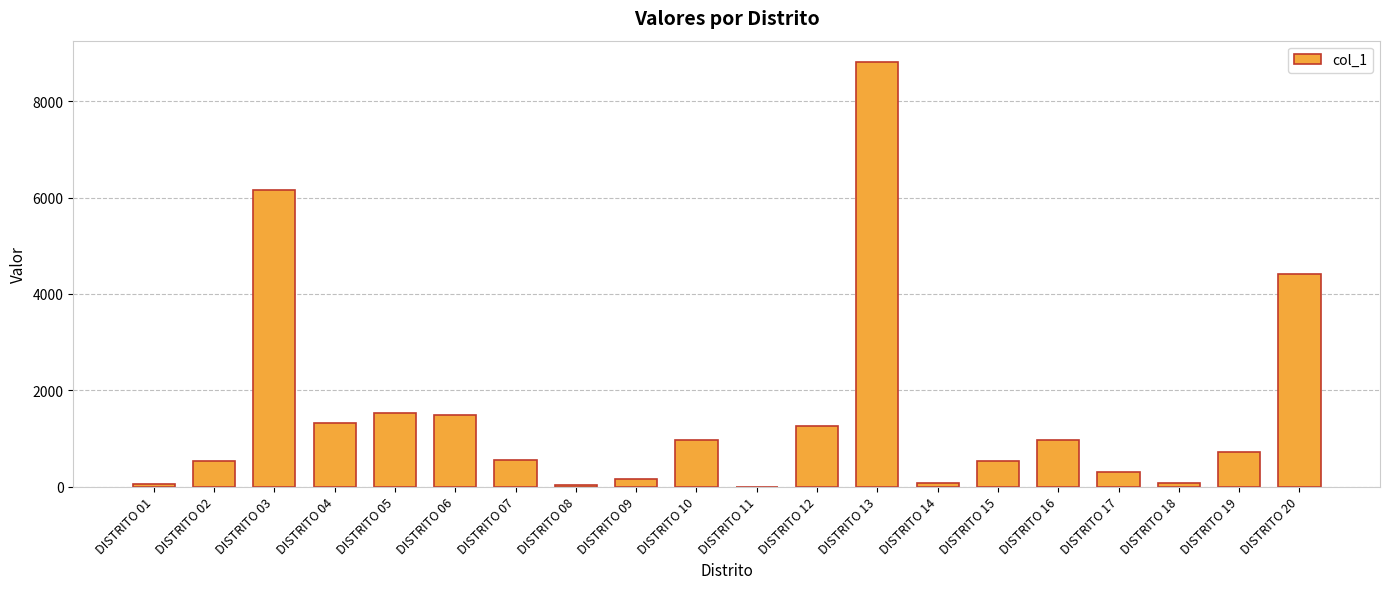

The chart shows a value of 1483 at DISTRITO 06. True or false?

True